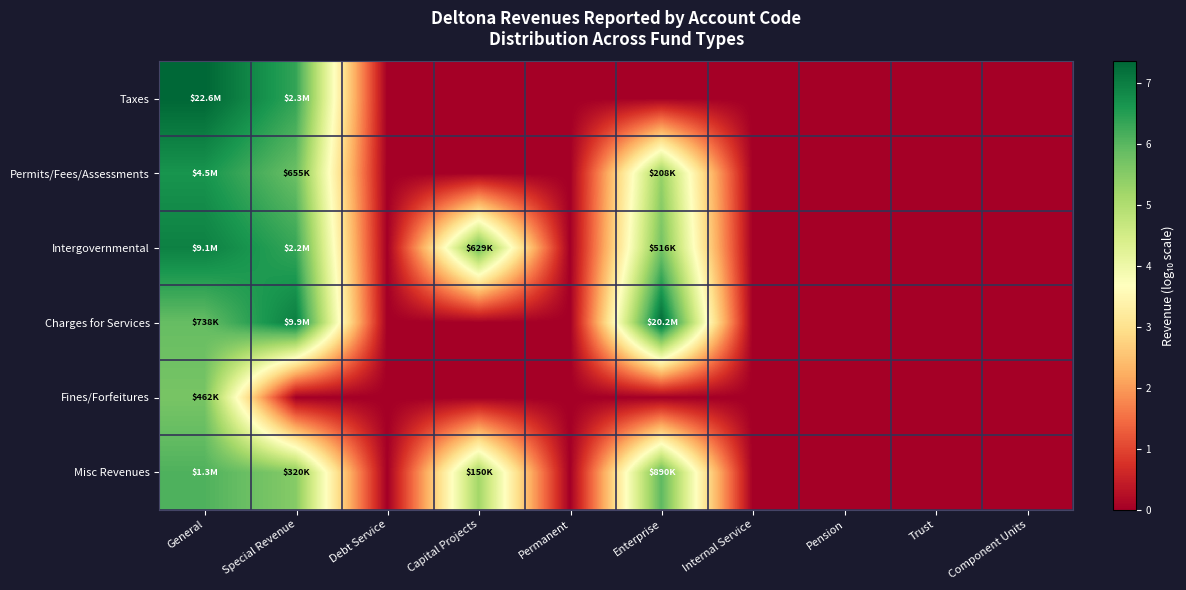

Reading left to right, what are all the values shown in this chart?

Taxes: General=7.4	Special Revenue=6.4	Debt Service=0.0	Capital Projects=0.0	Permanent=0.0	Enterprise=0.0	Internal Service=0.0	Pension=0.0	Trust=0.0	Component Units=0.0
Permits/Fees/Assessments: General=6.7	Special Revenue=5.8	Debt Service=0.0	Capital Projects=0.0	Permanent=0.0	Enterprise=5.3	Internal Service=0.0	Pension=0.0	Trust=0.0	Component Units=0.0
Intergovernmental: General=7.0	Special Revenue=6.3	Debt Service=0.0	Capital Projects=5.8	Permanent=0.0	Enterprise=5.7	Internal Service=0.0	Pension=0.0	Trust=0.0	Component Units=0.0
Charges for Services: General=5.9	Special Revenue=7.0	Debt Service=0.0	Capital Projects=0.0	Permanent=0.0	Enterprise=7.3	Internal Service=0.0	Pension=0.0	Trust=0.0	Component Units=0.0
Fines/Forfeitures: General=5.7	Special Revenue=0.0	Debt Service=0.0	Capital Projects=0.0	Permanent=0.0	Enterprise=0.0	Internal Service=0.0	Pension=0.0	Trust=0.0	Component Units=0.0
Misc Revenues: General=6.1	Special Revenue=5.5	Debt Service=0.0	Capital Projects=5.2	Permanent=0.0	Enterprise=5.9	Internal Service=0.0	Pension=0.0	Trust=0.0	Component Units=0.0